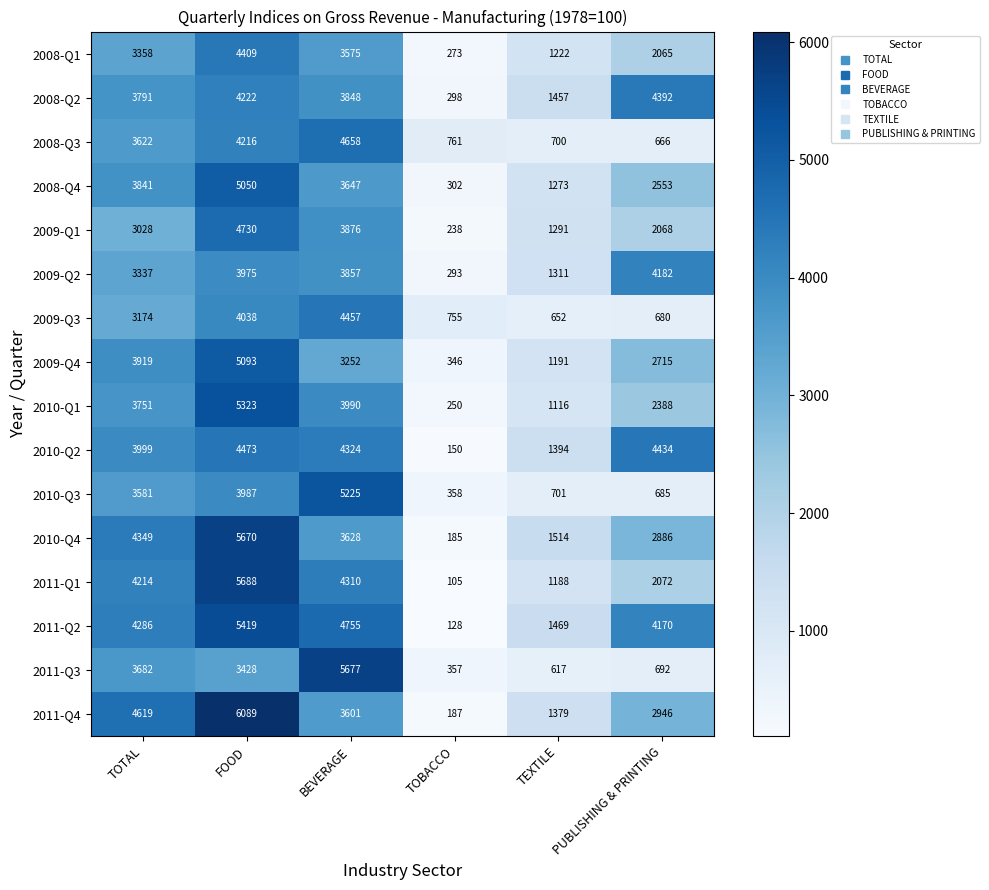

Which series has the largest total across all categories?

2011-Q2